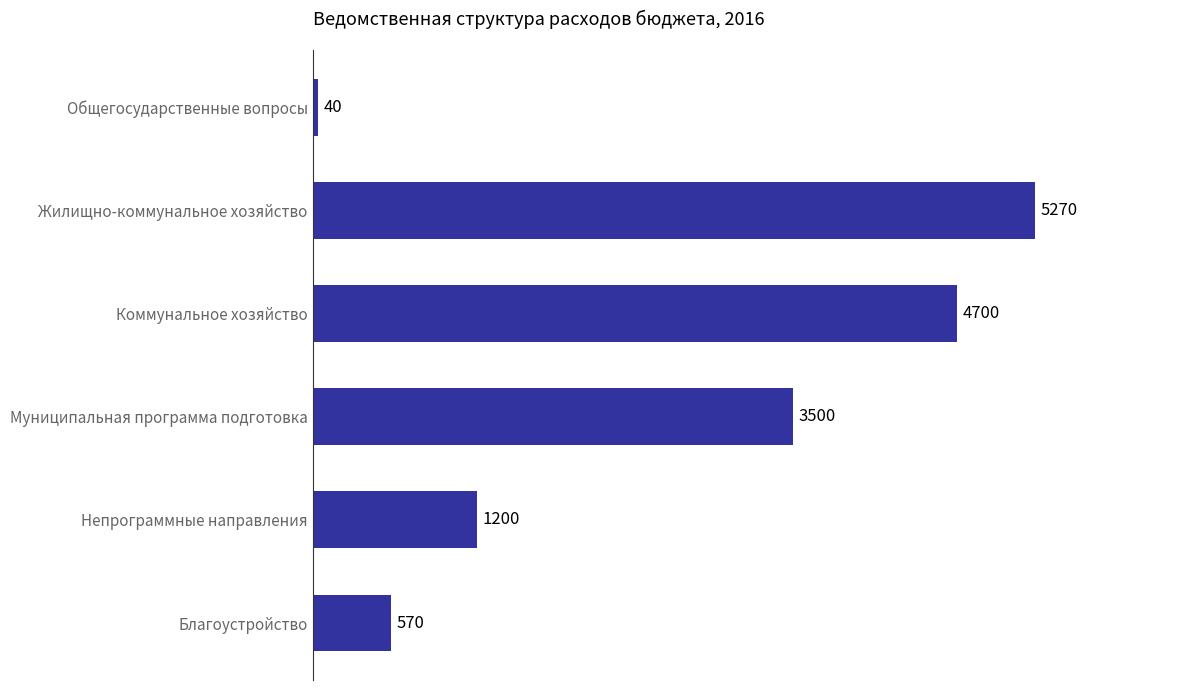

The chart shows a value of 40 at Общегосударственные вопросы. True or false?

True